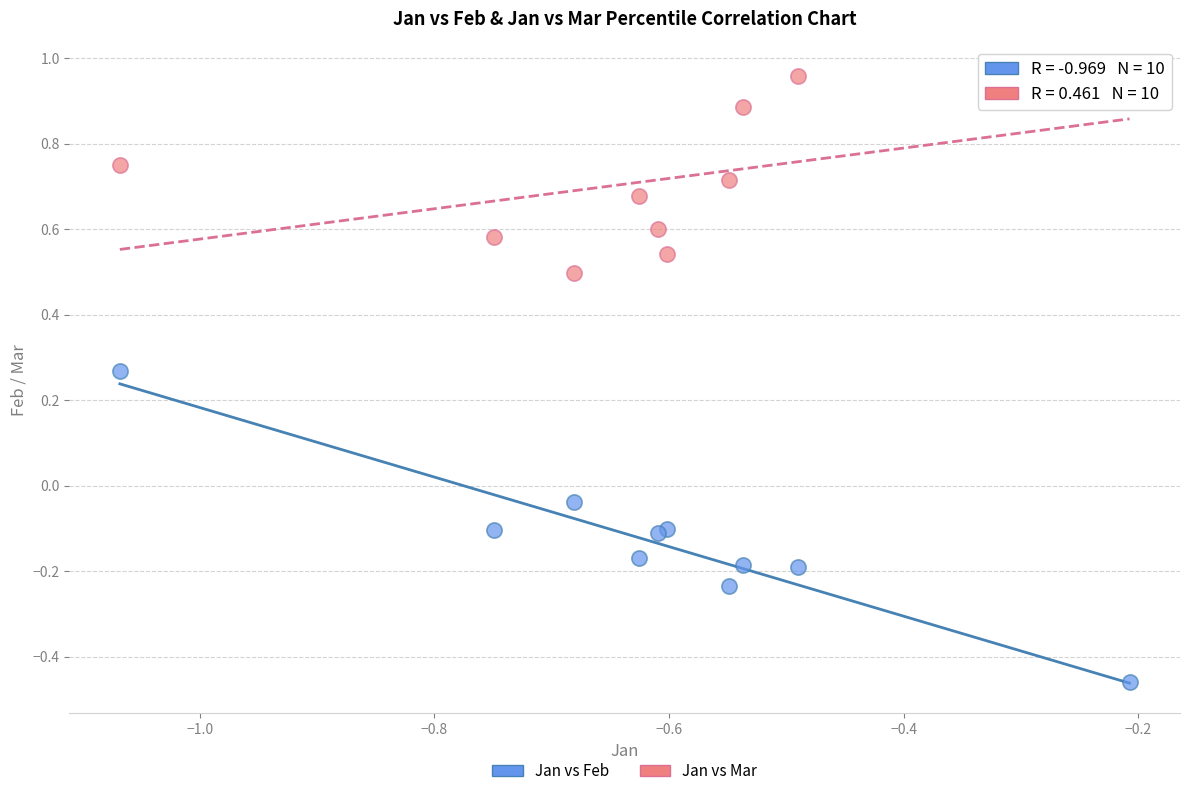

Which series contains the highest Y value?

Jan vs Mar